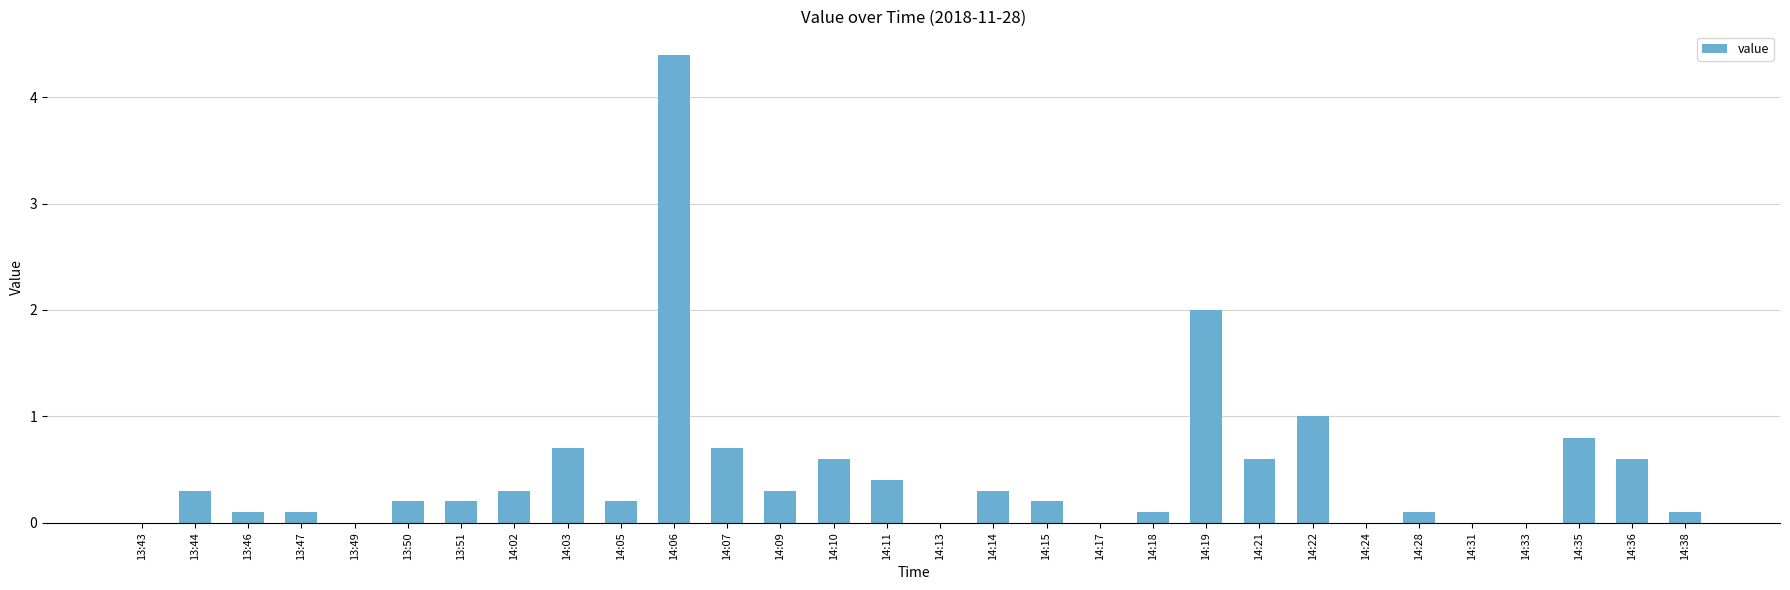

Is it true that the value at 14:21 is 0.9?

False